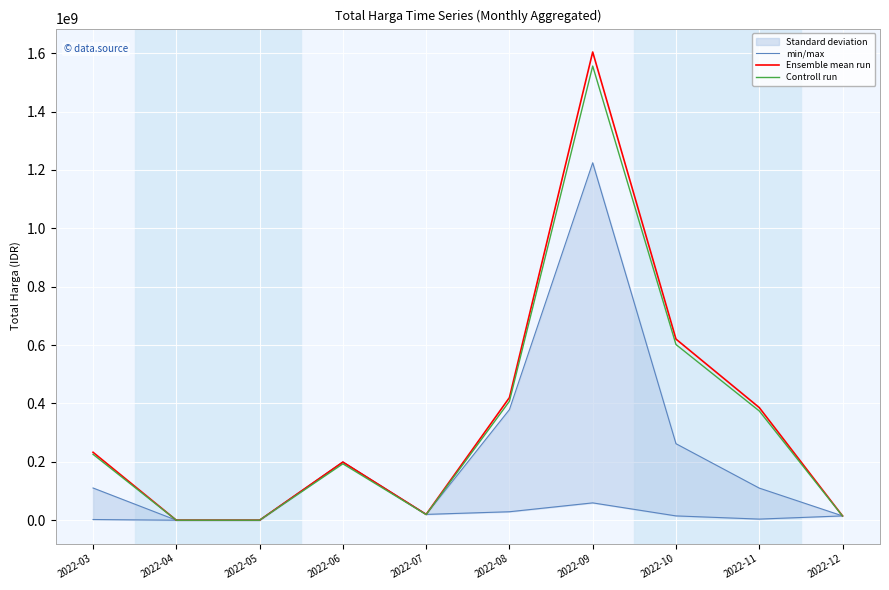

Where is the first local minimum for Controll run?

2022-07